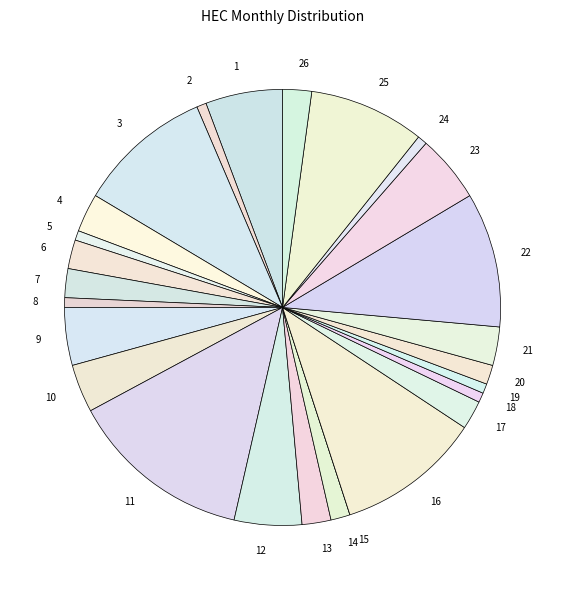

Is there any slice that represents more than half of the pie?

No